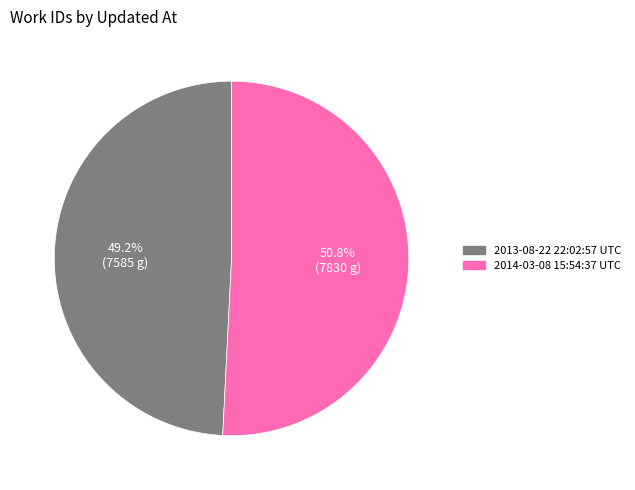

Is there a majority slice in this chart?

Yes